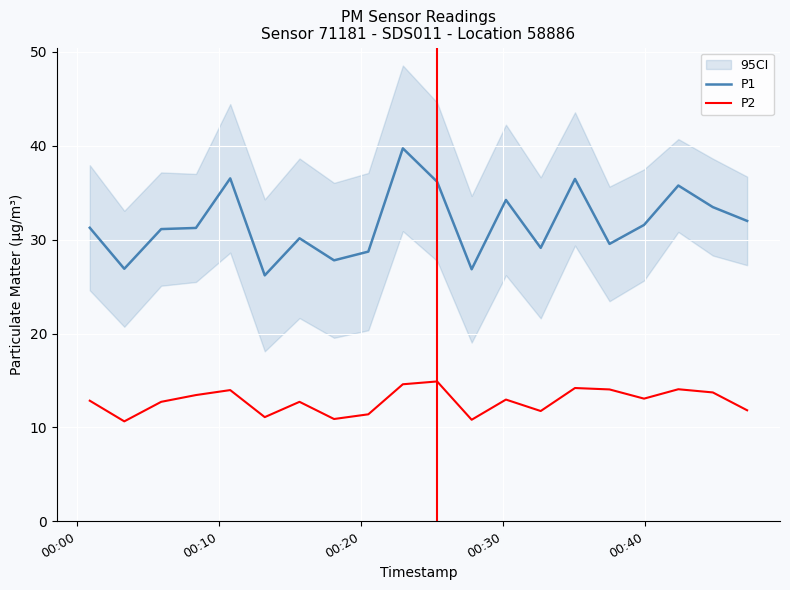

True or false: P1 has more than 2 interior local peaks.

True